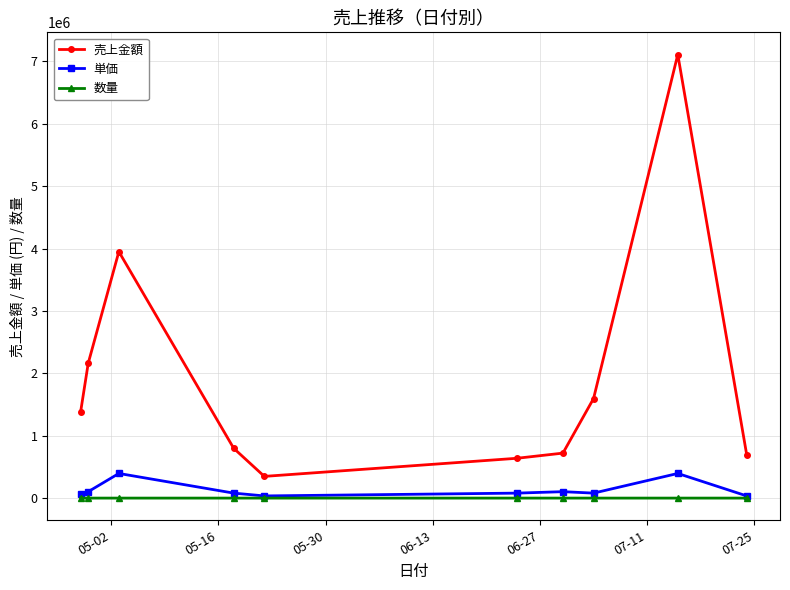

Which series has the largest total across all categories?

売上金額